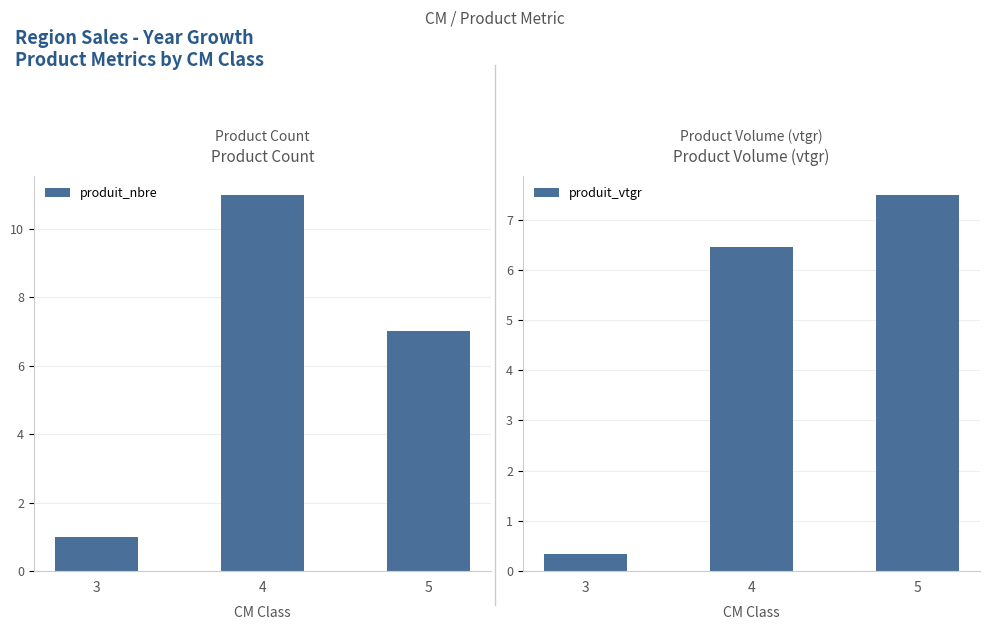

What are all the series names shown in the legend?

produit_nbre, produit_vtgr